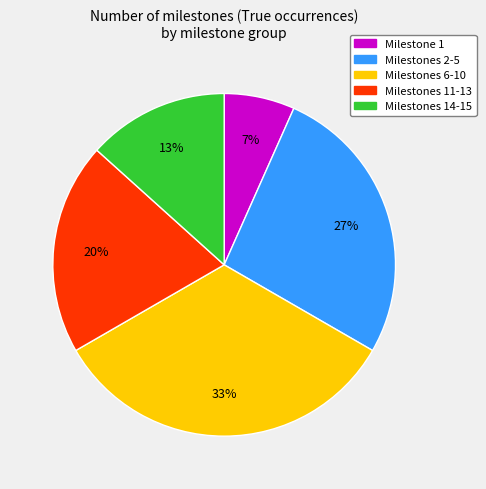

Is the sum of Milestones 11-13 and Milestone 1 greater than half?

No